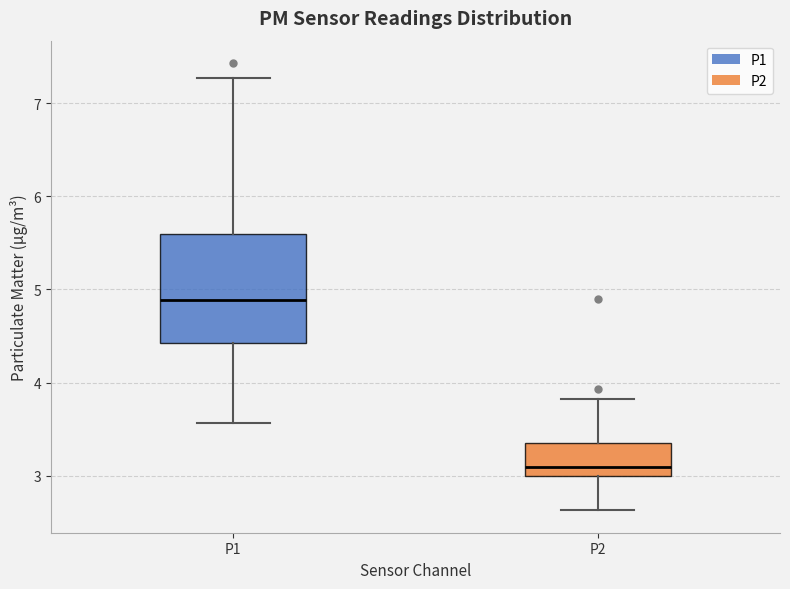

Which box is the tallest, from its lower edge to its upper edge?

P1